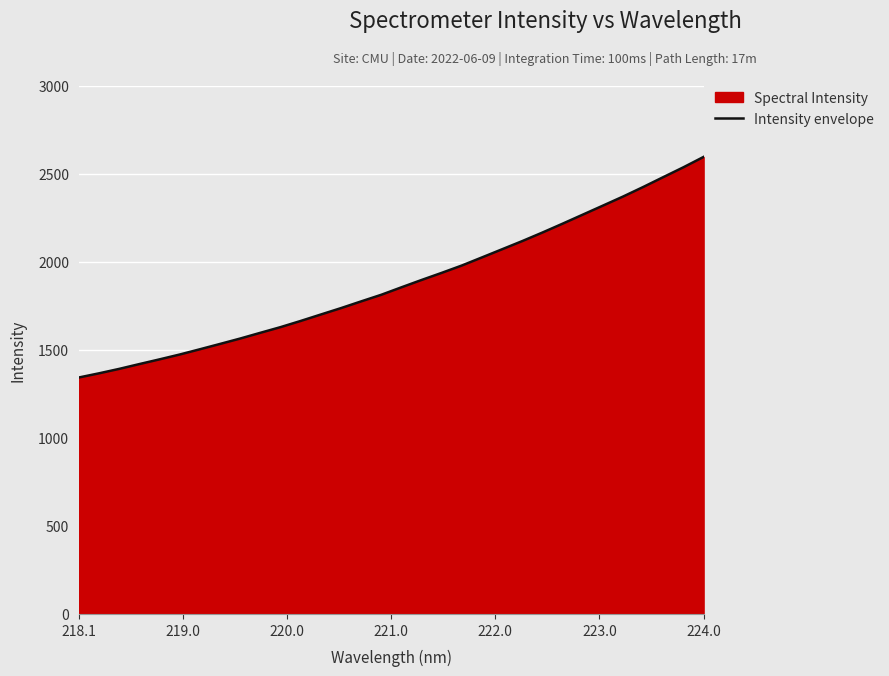

What is the smallest value displayed?

1342.4